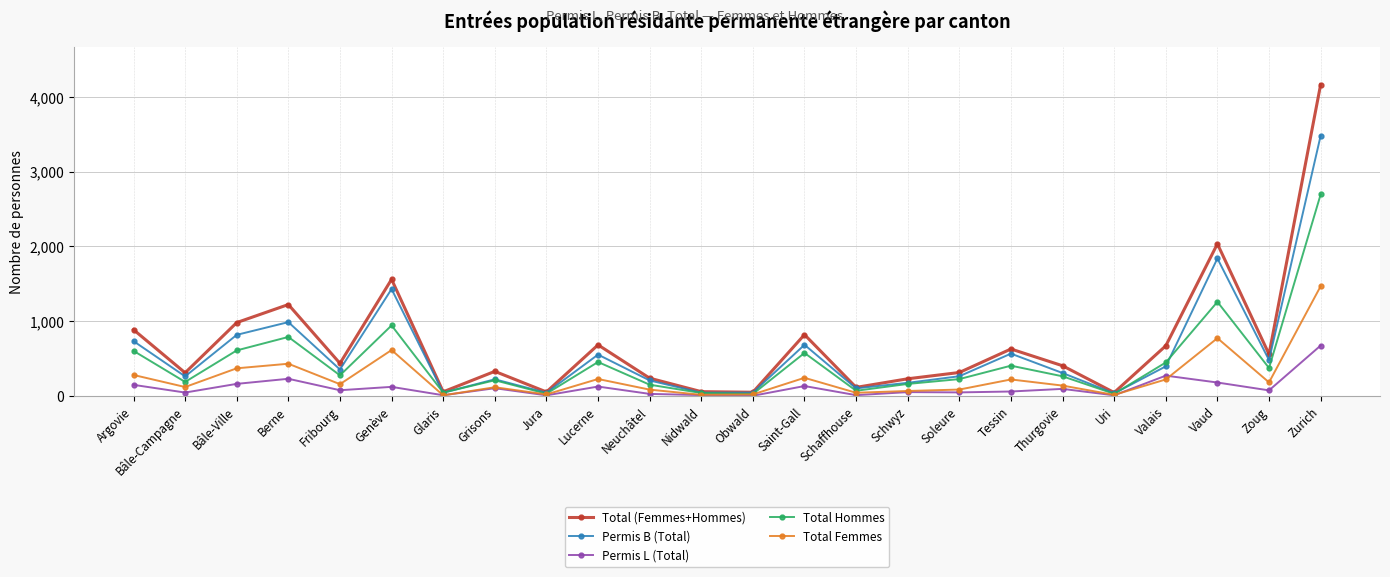

At which label is Total Femmes closest to 740?

Vaud